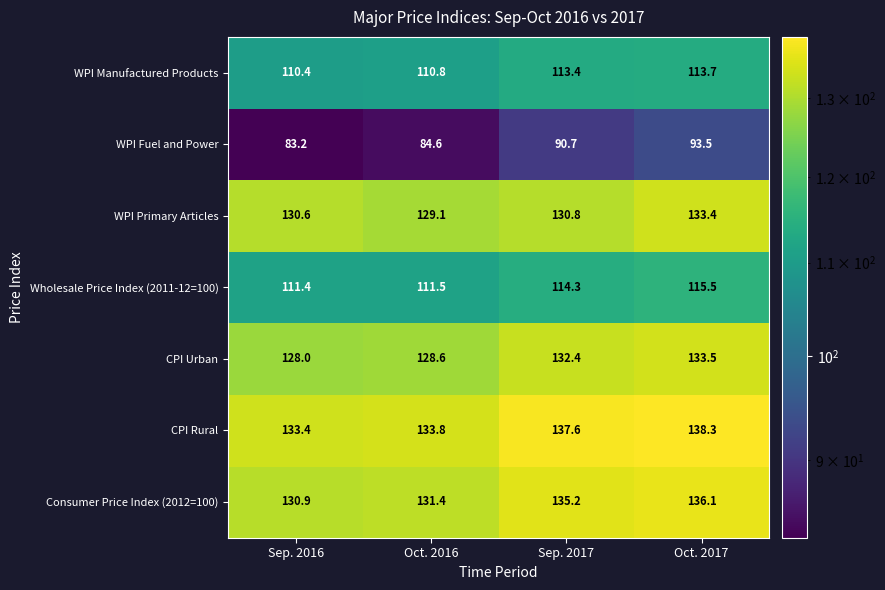

How many distinct data groups are displayed?

7